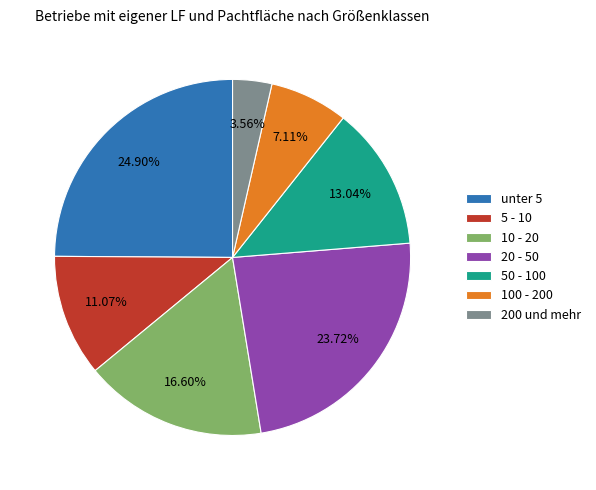

Is there any slice that represents more than half of the pie?

No